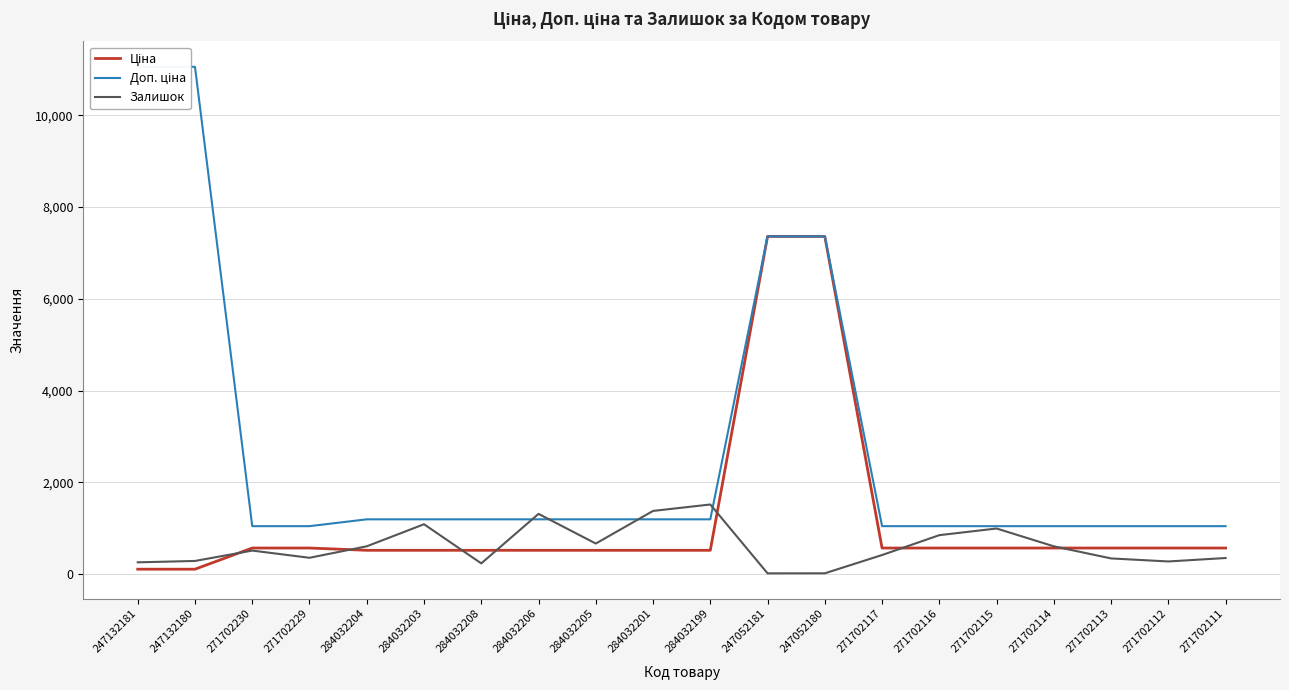

What is the total value across all series at 271702229?

1978.6